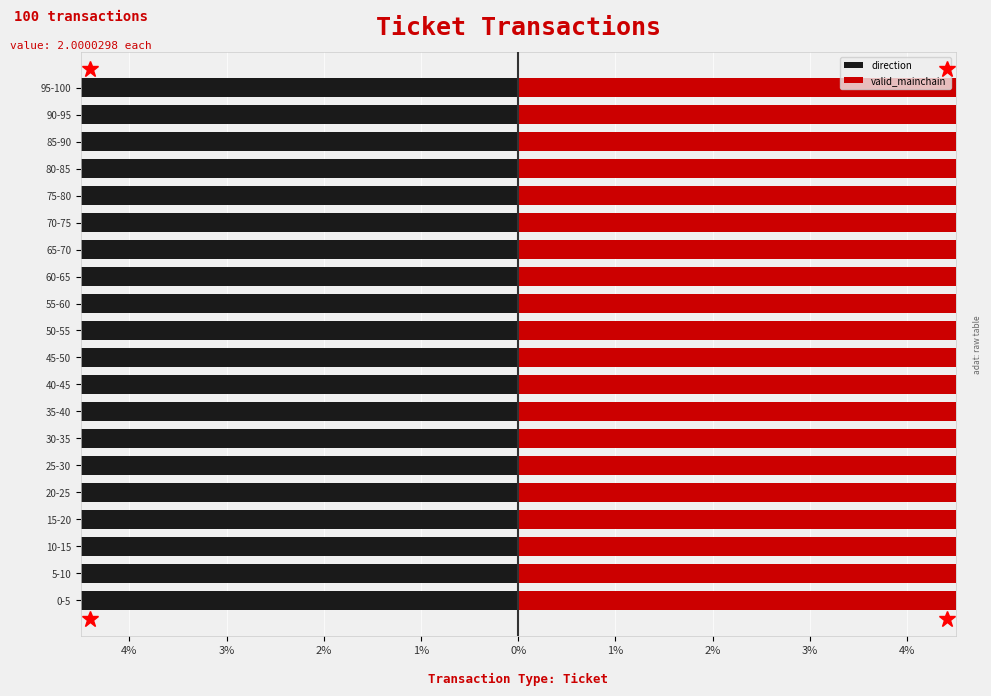

How many groups of bars are there?

20